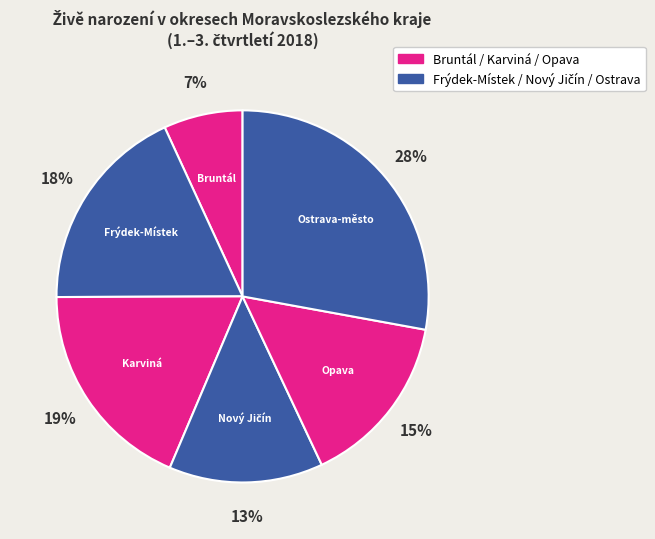

How many slices are in this pie chart?

6